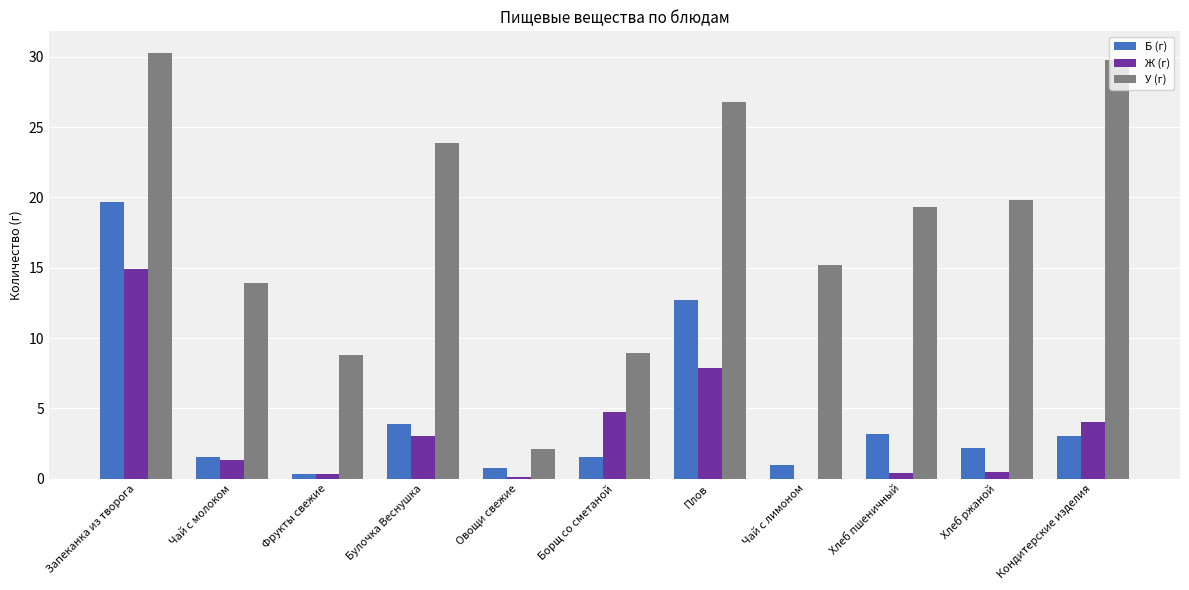

Which series changed the most between Овощи свежие and Кондитерские изделия?

У (г)